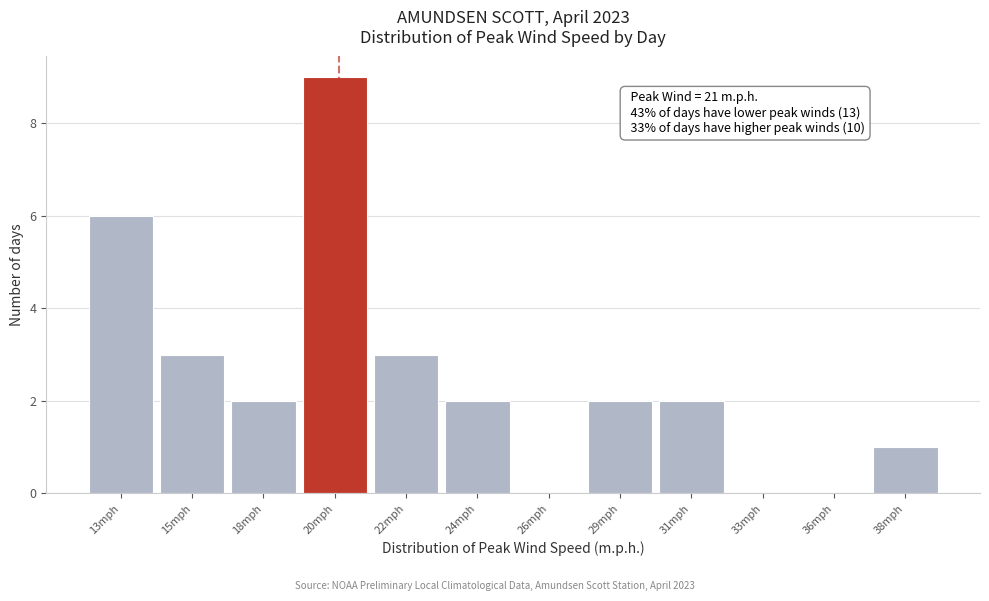

Reading right to left, extract all data points from this chart.

38mph=1	36mph=0	33mph=0	31mph=2	29mph=2	26mph=0	24mph=2	22mph=3	20mph=9	18mph=2	15mph=3	13mph=6